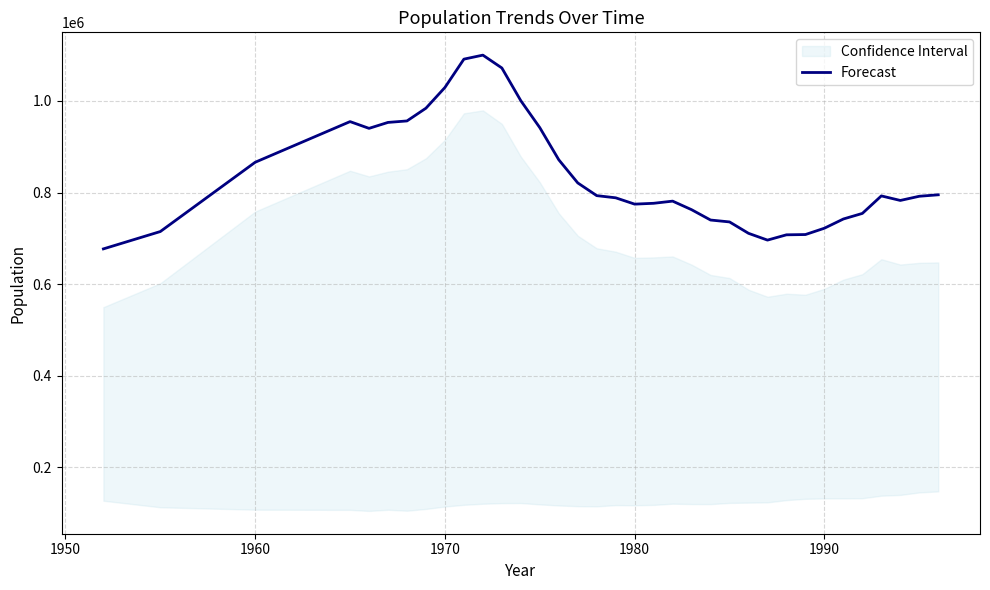

How many data points are above 791888?

17